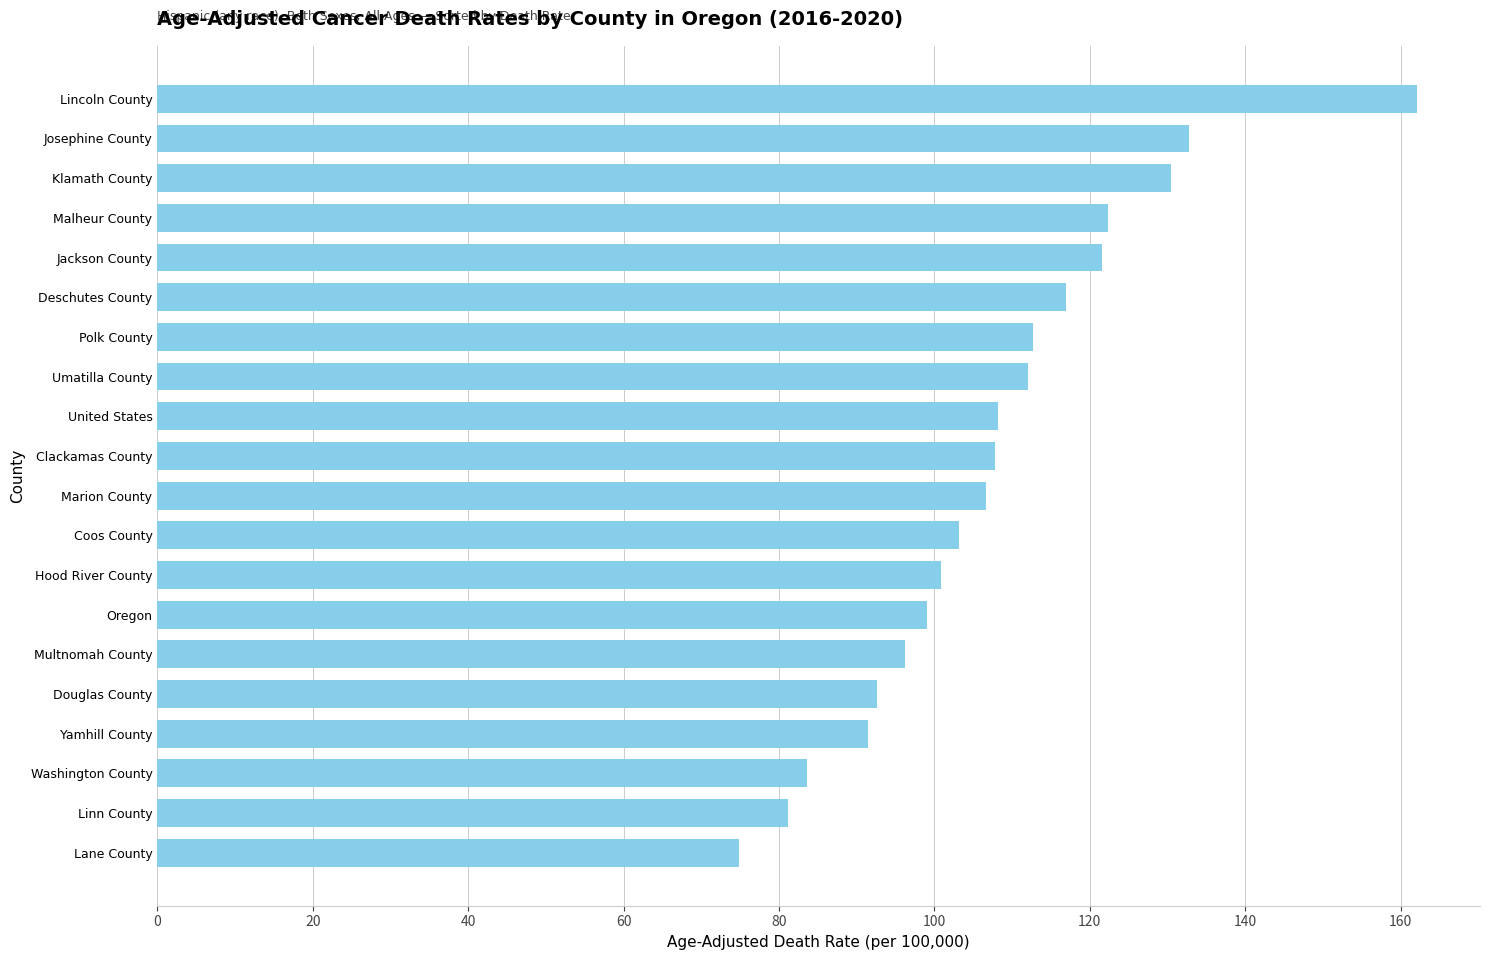

Is it true that the value at Jackson County is 121.5?

True